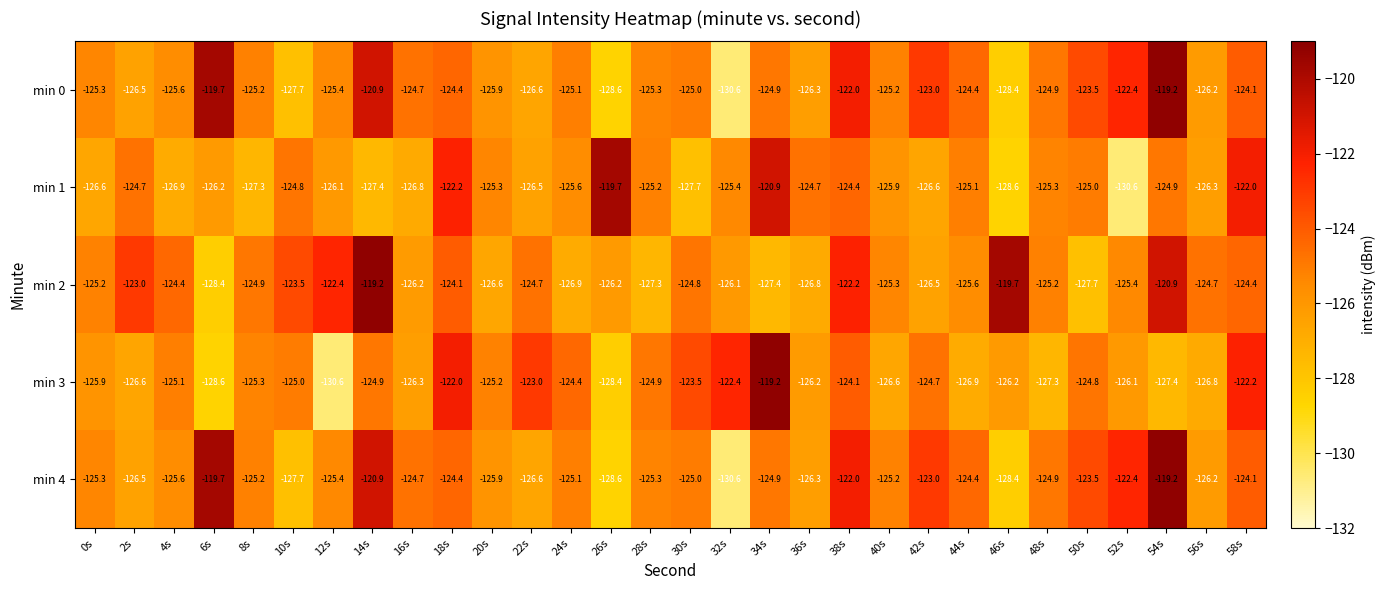

What is the approximate value of min 4 at 32s?

-130.6